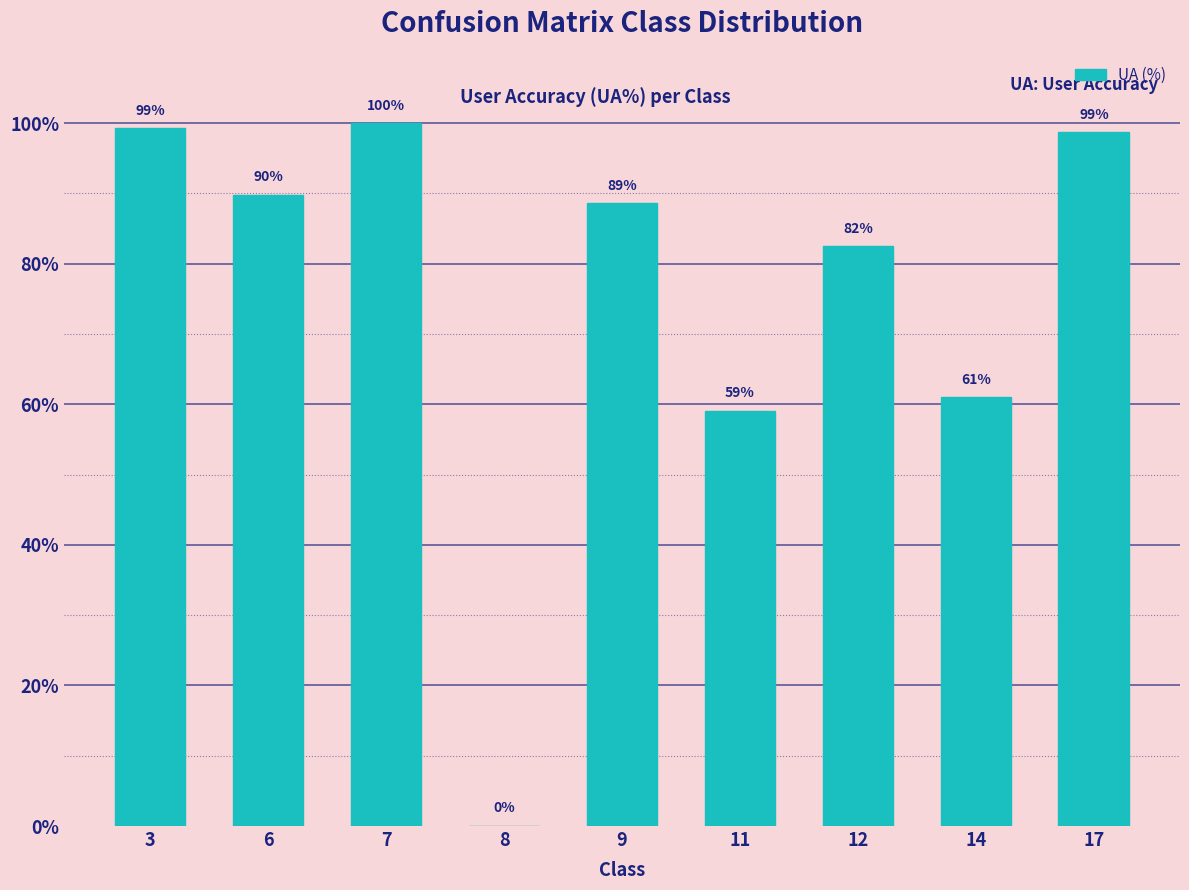

What value does the data have at 17?

98.7